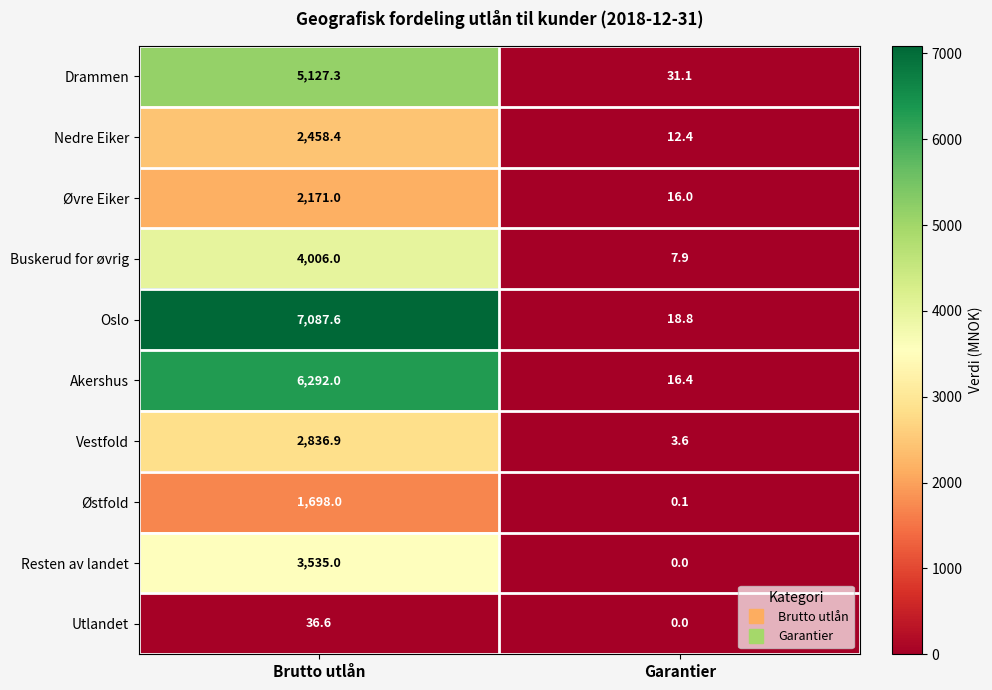

What is the sum of all Buskerud for øvrig values?

4013.9